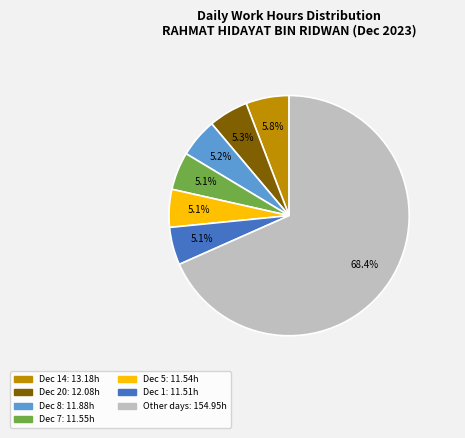

Count the number of slices in the pie.

7